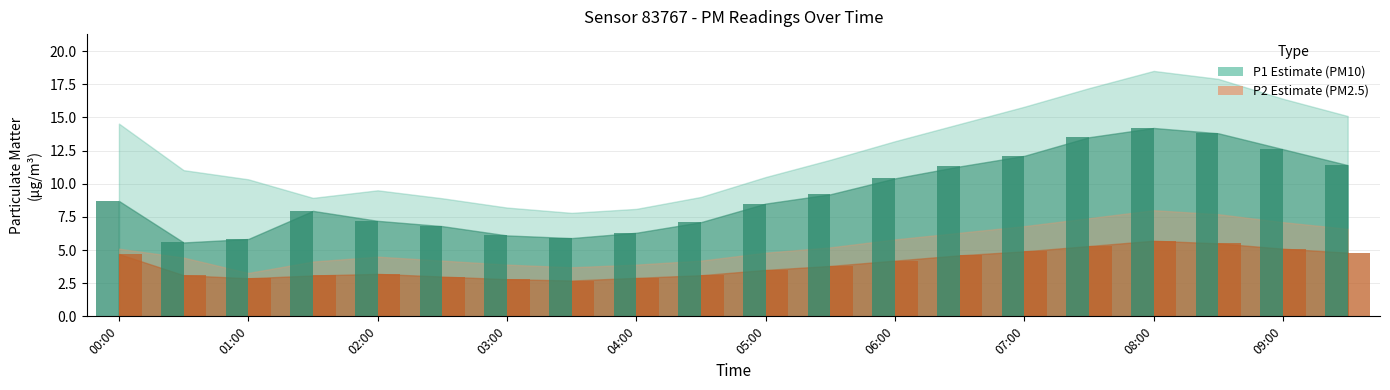

What is the minimum value shown in the chart?

2.7